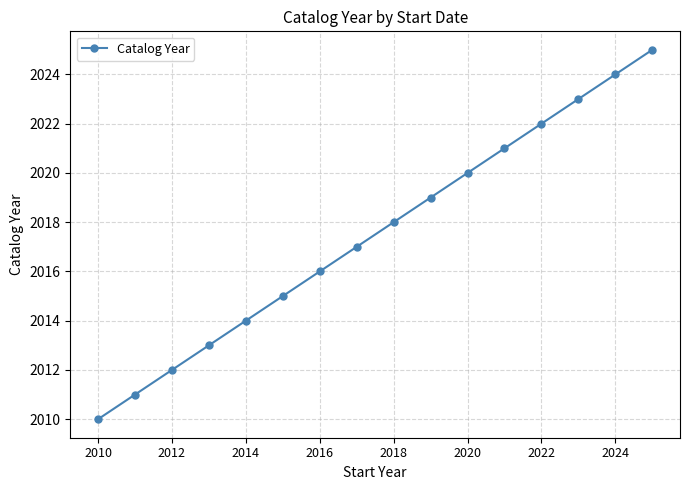

How many lines are shown in the chart?

1